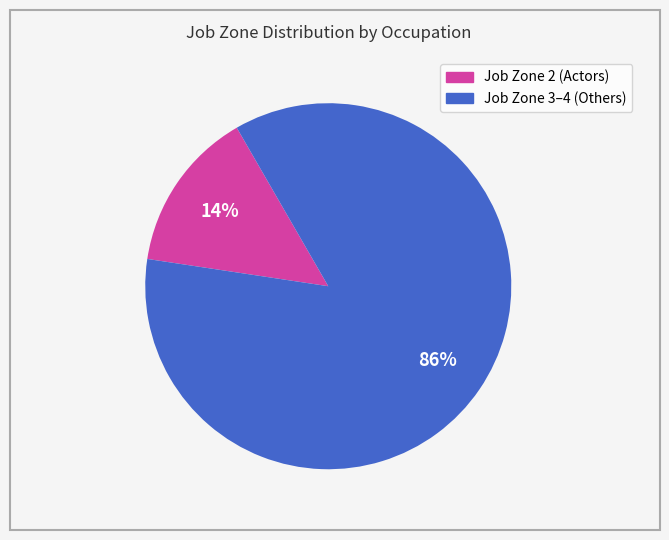

Is there any slice that represents more than half of the pie?

Yes